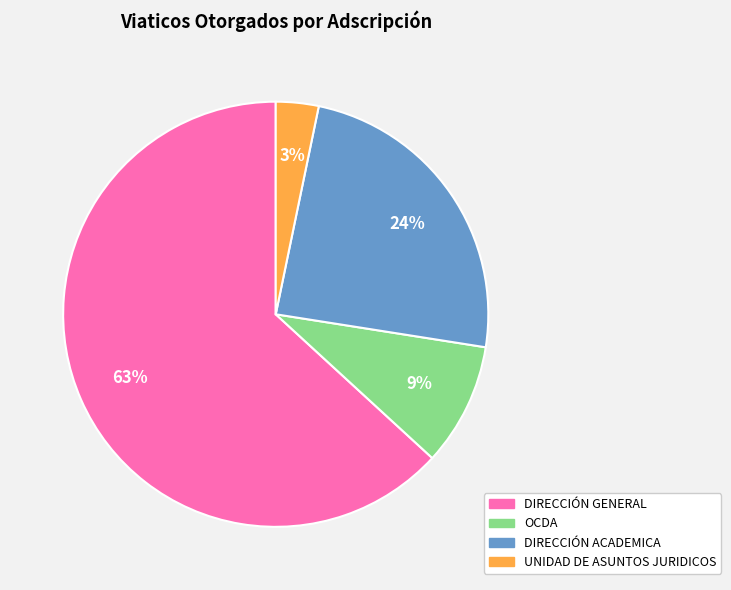

The DIRECCIÓN ACADEMICA slice represents 19% of the pie. True or false?

False